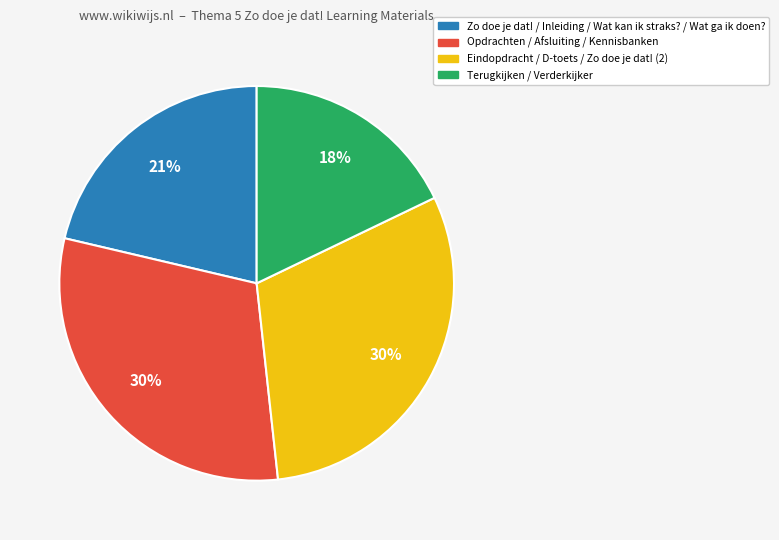

How many segments does this pie chart have?

4